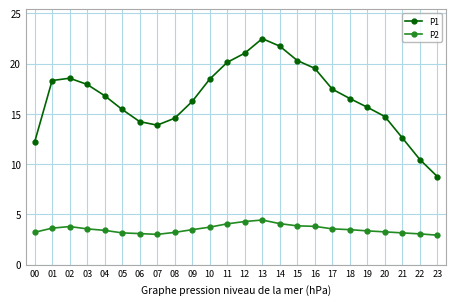

List the series in order of their peak value, lowest first.

P2, P1